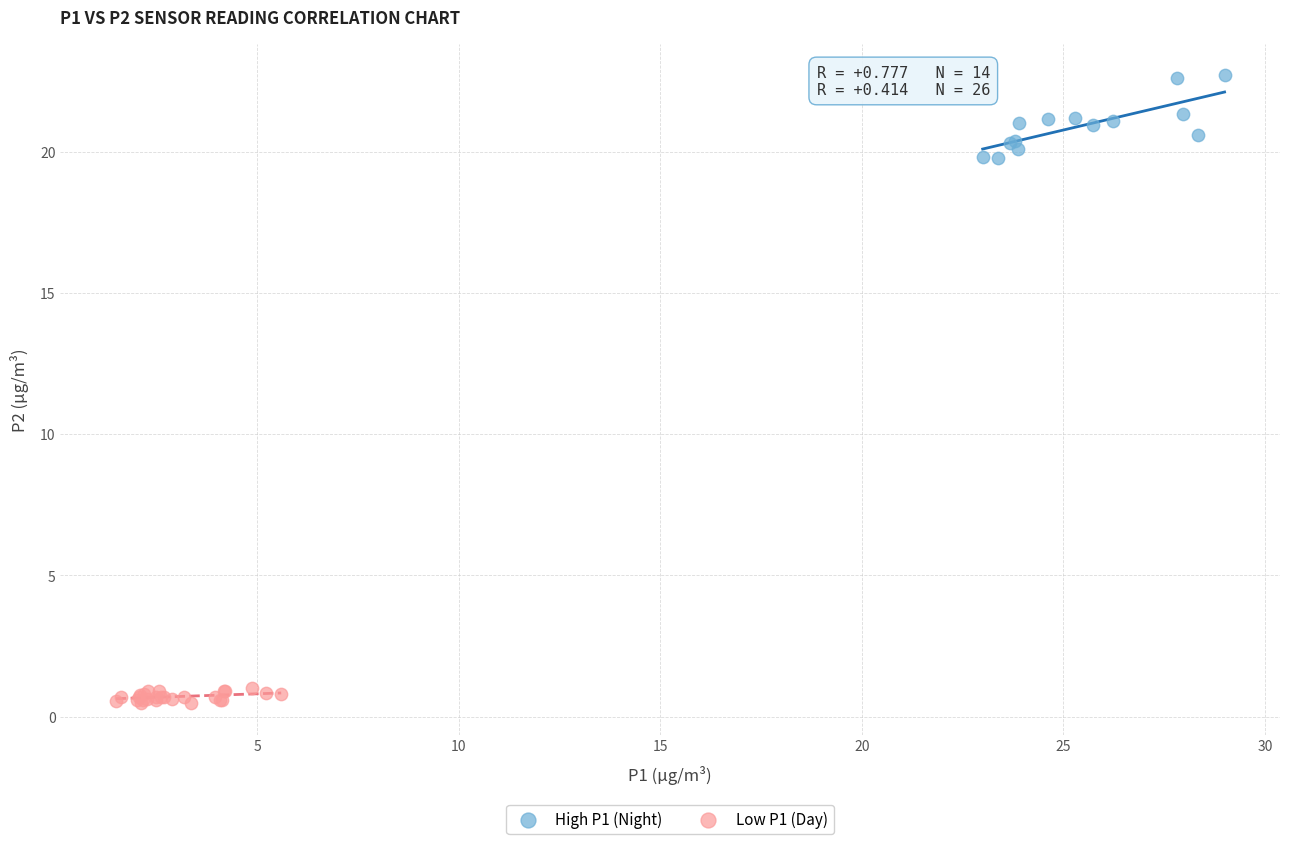

Which series reaches the minimum Y coordinate?

Low P1 (Day)